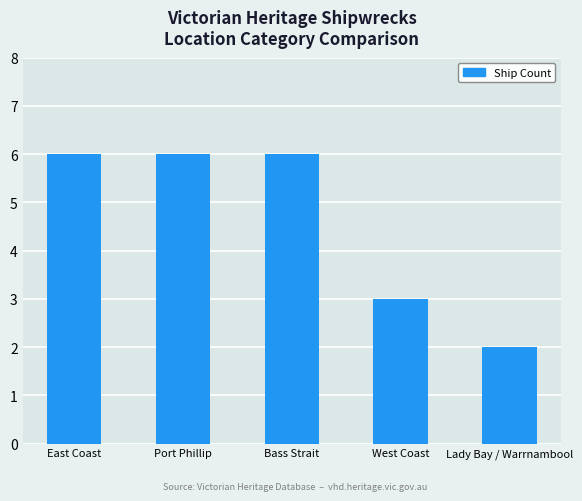

What is the change in value from East Coast to West Coast?

-3